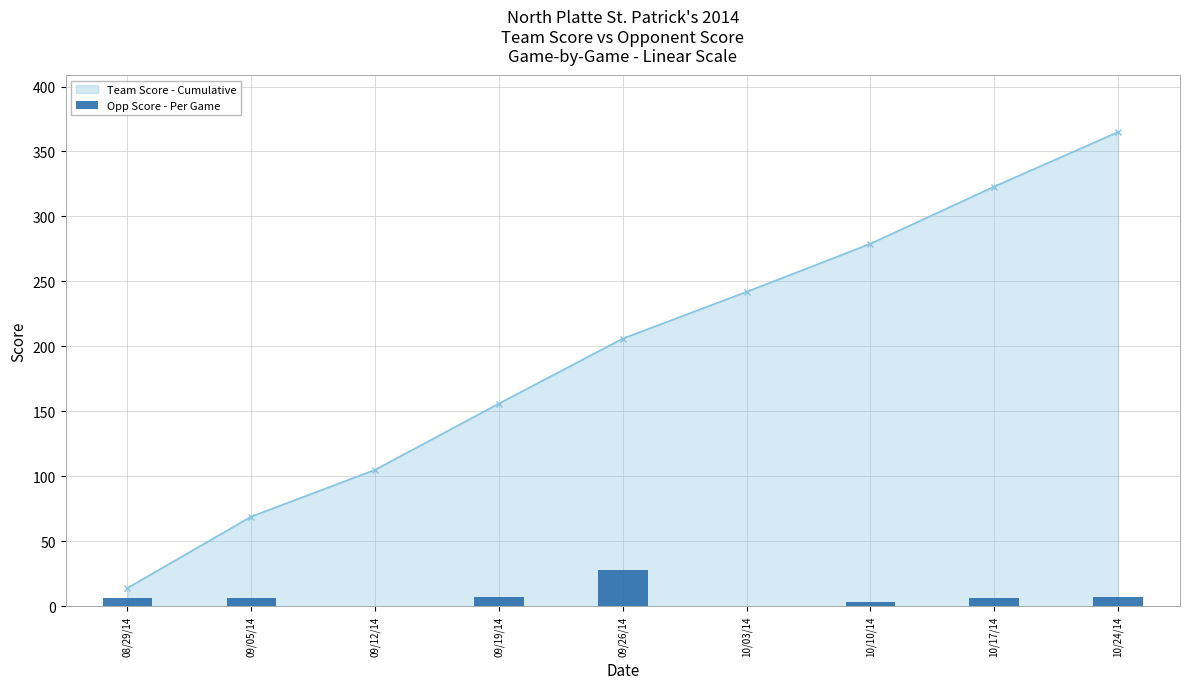

How many data points are less than 6?

3